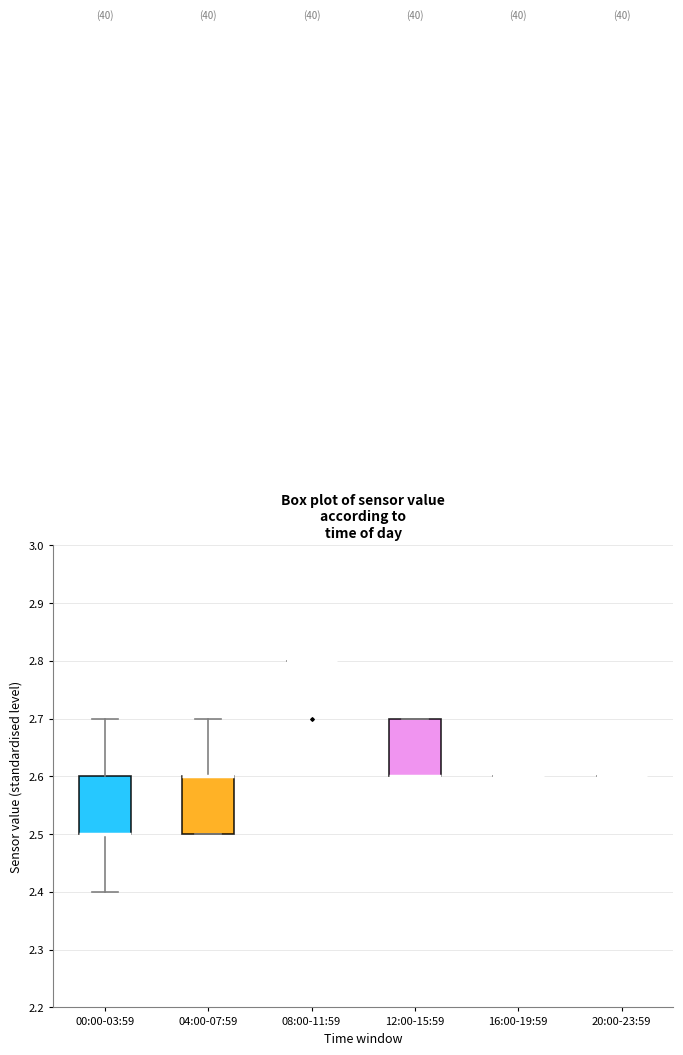

Reading left to right, transcribe this box plot: for each box, give where its median line is, the range the box spans, and where its two whiskers end, as read against the y-axis. The values are not printed on the chart, so give them approximately, as read against the axis.

00:00-03:59: median 2.5 (drawn on the box's lower edge), box 2.5 to 2.6, whiskers 2.4 to 2.7
04:00-07:59: median 2.6 (drawn on the box's upper edge), box 2.5 to 2.6, whiskers 2.5 to 2.7
08:00-11:59: box collapsed to a line at 2.8, whiskers 2.8 to 2.8
12:00-15:59: median 2.6 (drawn on the box's lower edge), box 2.6 to 2.7, whiskers 2.6 to 2.7
16:00-19:59: box collapsed to a line at 2.6, whiskers 2.6 to 2.6
20:00-23:59: box collapsed to a line at 2.6, whiskers 2.6 to 2.6